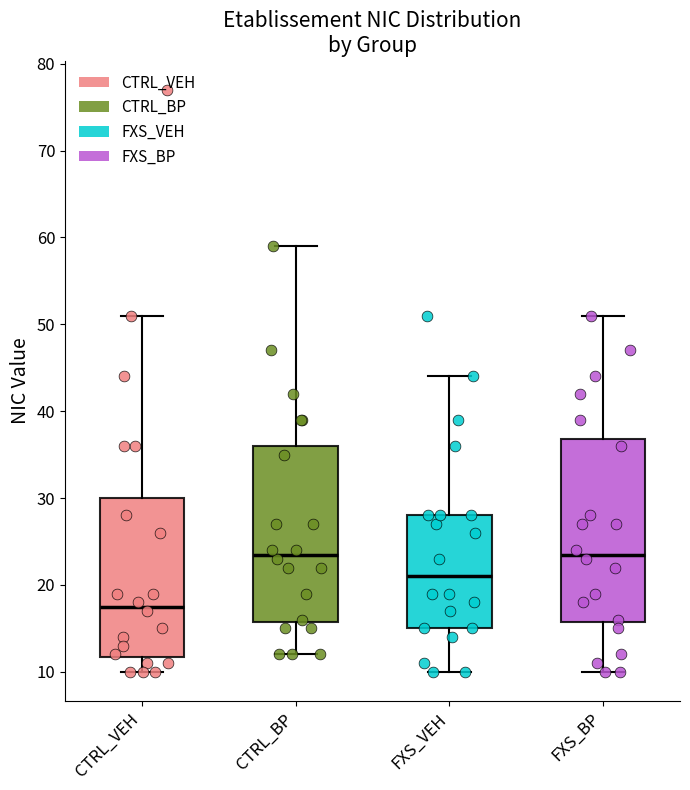

Which box's median line is the lowest?

CTRL_VEH